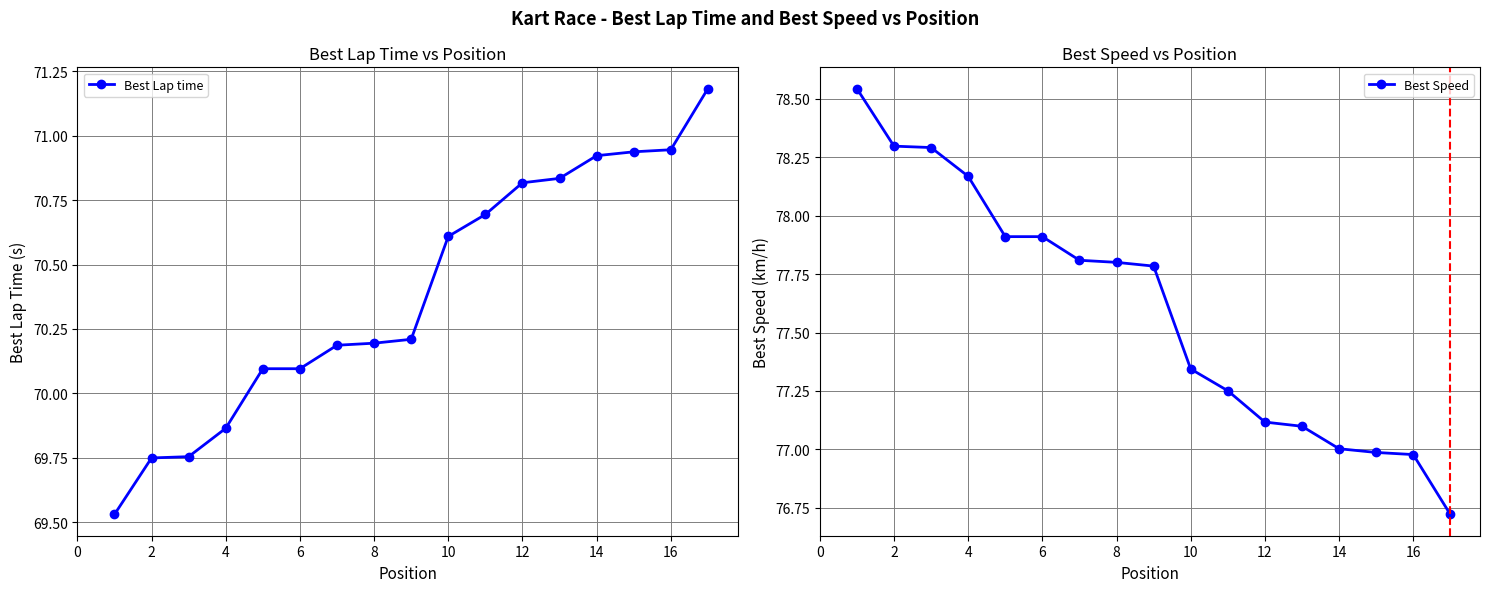

How many distinct data groups are displayed?

2